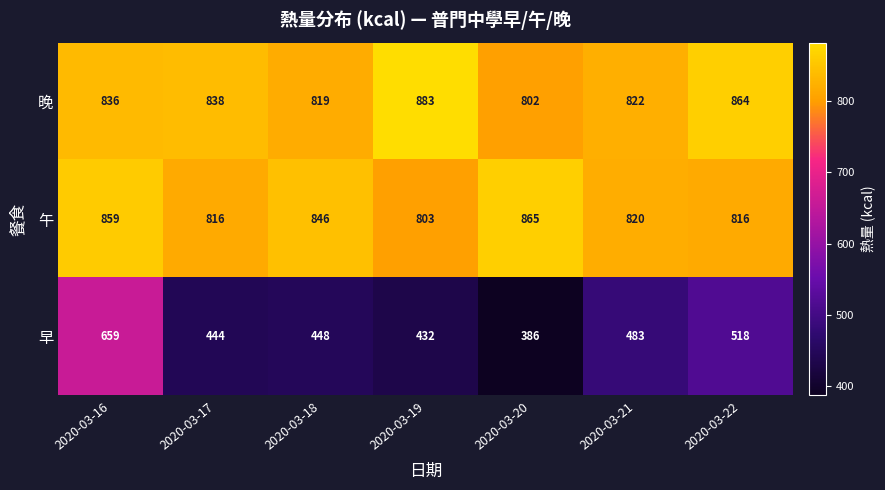

What is the maximum value for 晚?

883